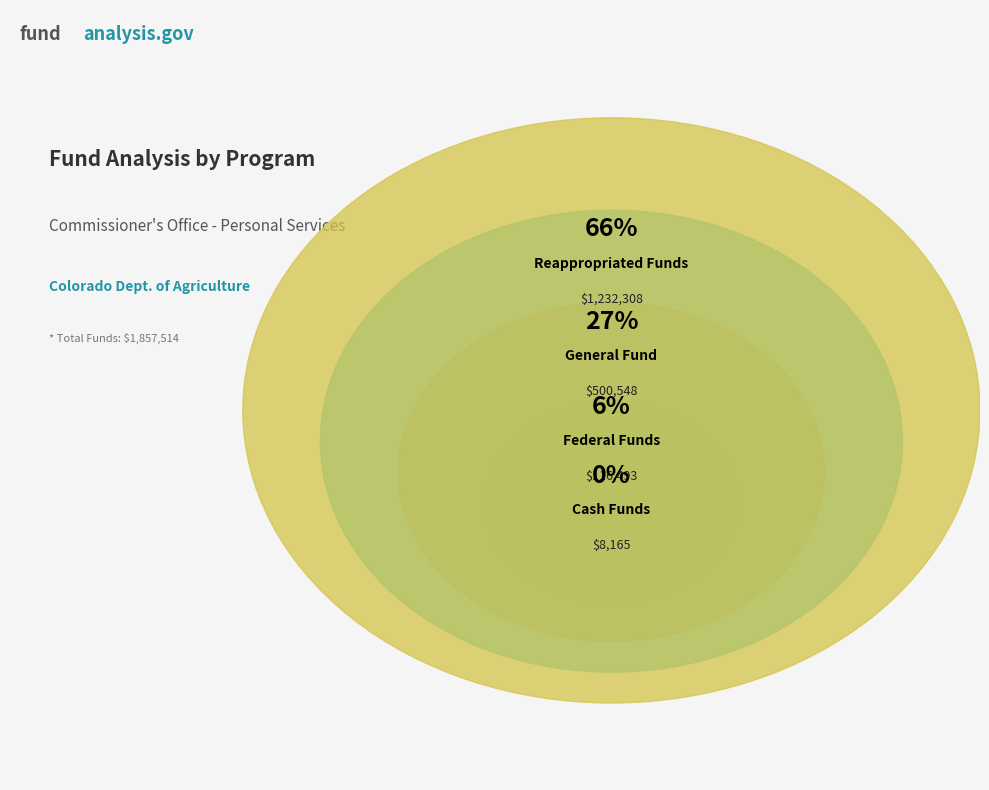

How many segments does this pie chart have?

4